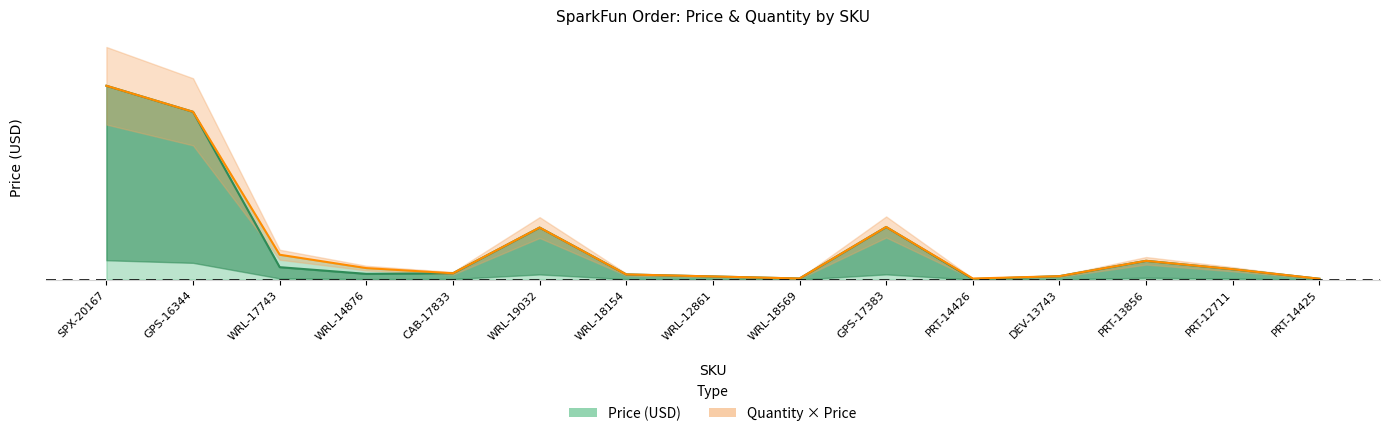

Reading left to right, list all the values displayed in this chart.

SPX-20167=334.9	GPS-16344=289.9	WRL-17743=21.5	WRL-14876=9.9	CAB-17833=10.9	WRL-19032=90.0	WRL-18154=8.9	WRL-12861=5.5	WRL-18569=1.9	GPS-17383=91.0	PRT-14426=0.9	DEV-13743=6.0	PRT-13856=32.5	PRT-12711=17.9	PRT-14425=1.5